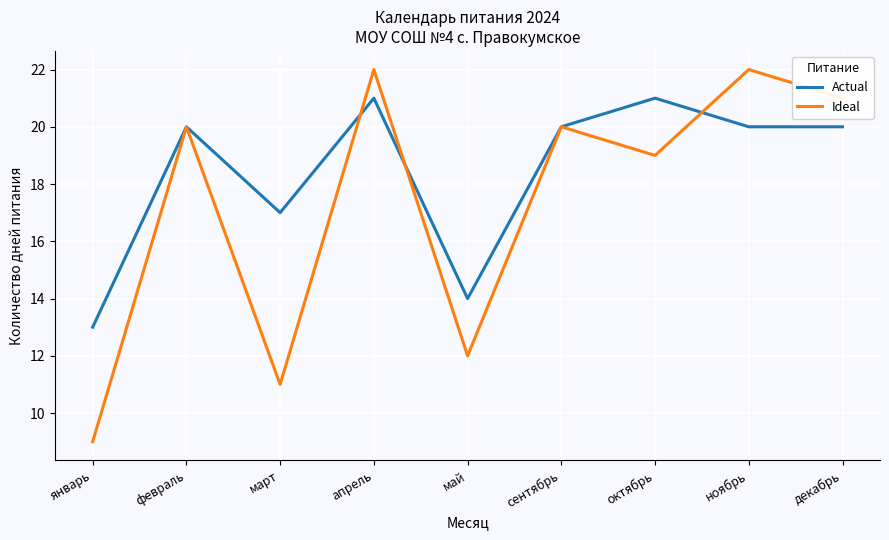

Which series has the widest spread of values?

Ideal